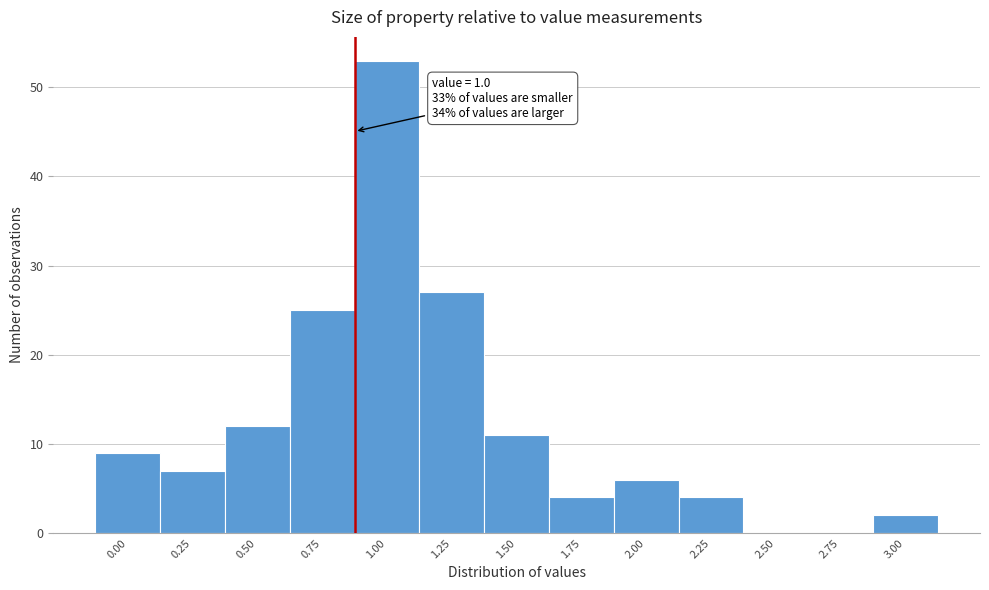

Reading left to right, list all the values displayed in this chart.

0.00=9	0.25=7	0.50=12	0.75=25	1.00=53	1.25=27	1.50=11	1.75=4	2.00=6	2.25=4	2.50=0	2.75=0	3.00=2